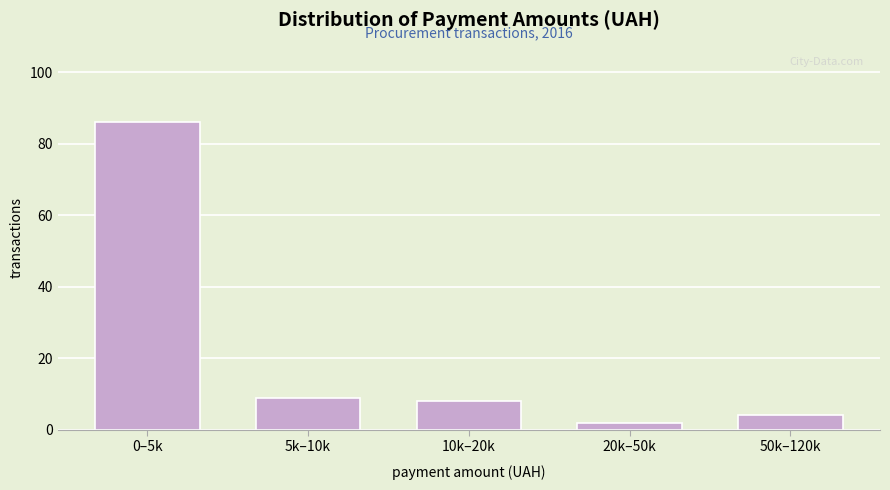

Reading left to right, extract all data points from this chart.

86	9	8	2	4